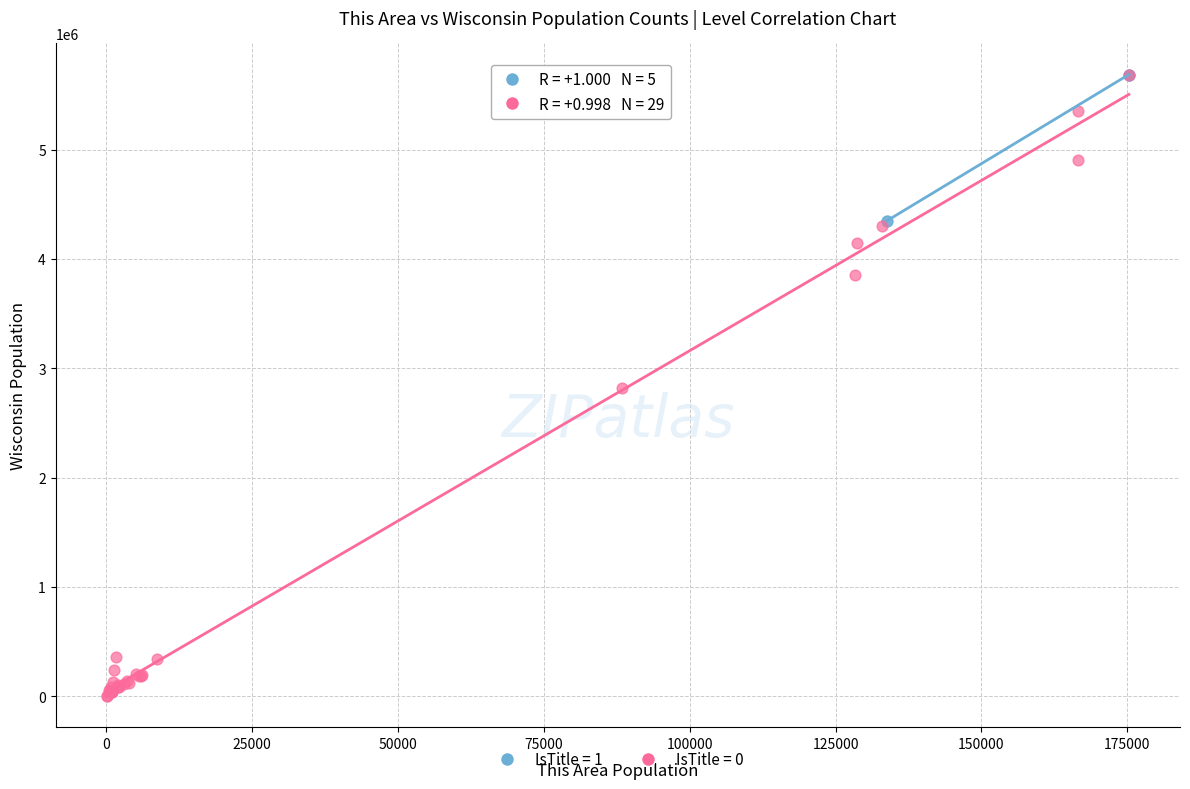

Which series has the largest Y range (max minus min)?

IsTitle = 0